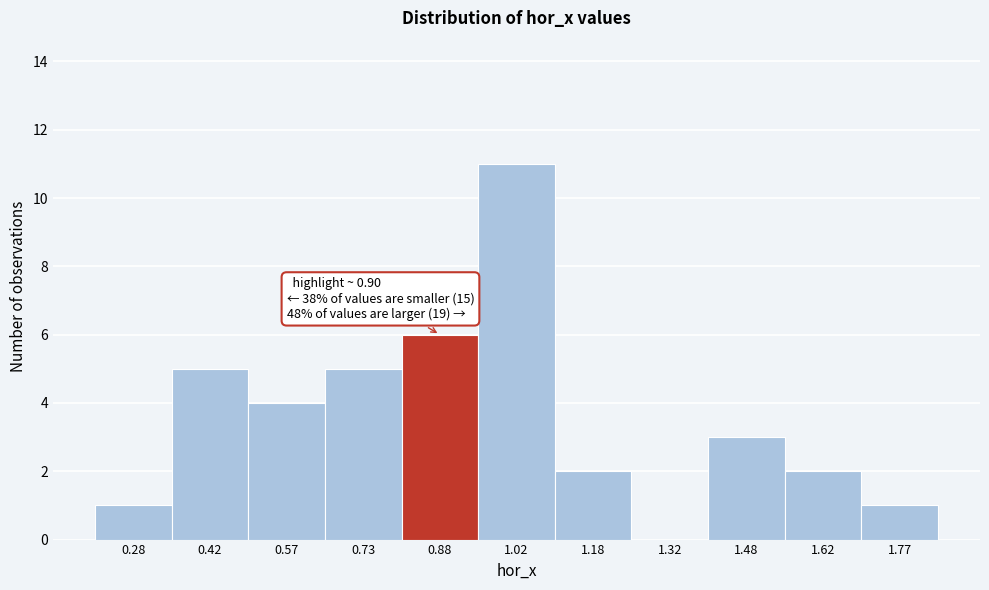

Which range on the x-axis has the tallest bar?

0.95 to 1.10